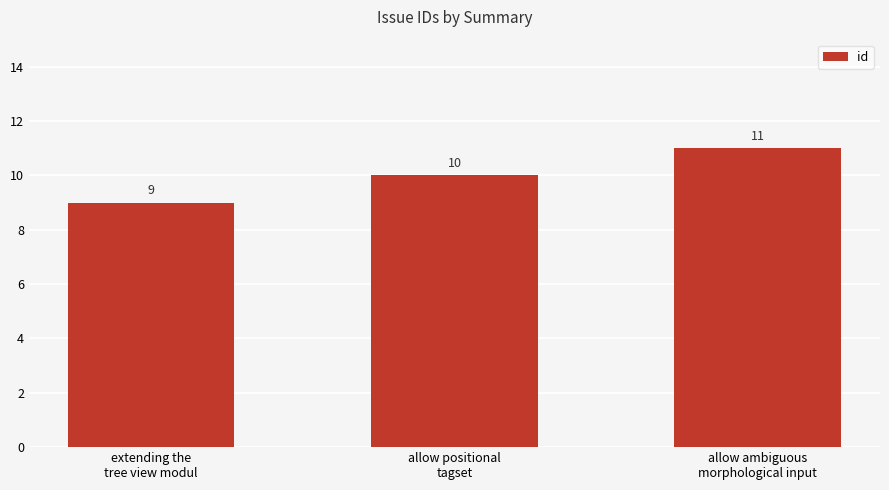

Read the value at allow positional
tagset.

10